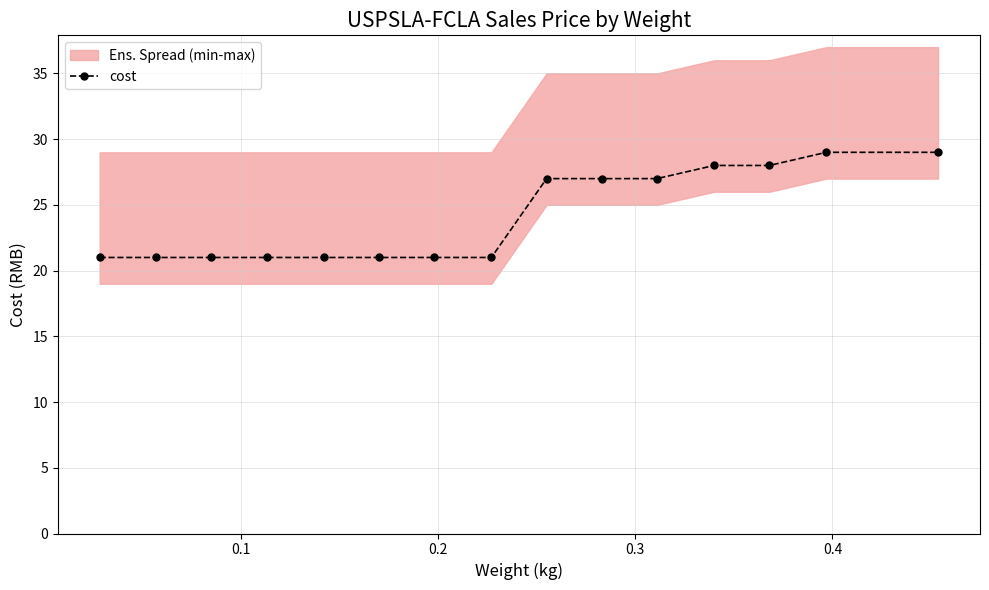

What is the maximum value for cost?

29